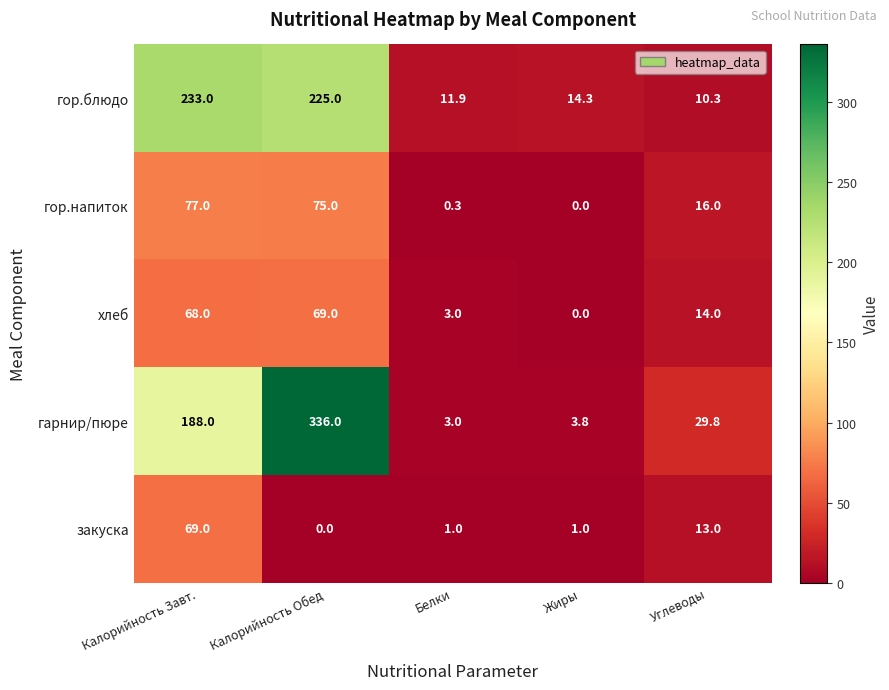

Where does the закуска series first go above 1?

Калорийность Завт.